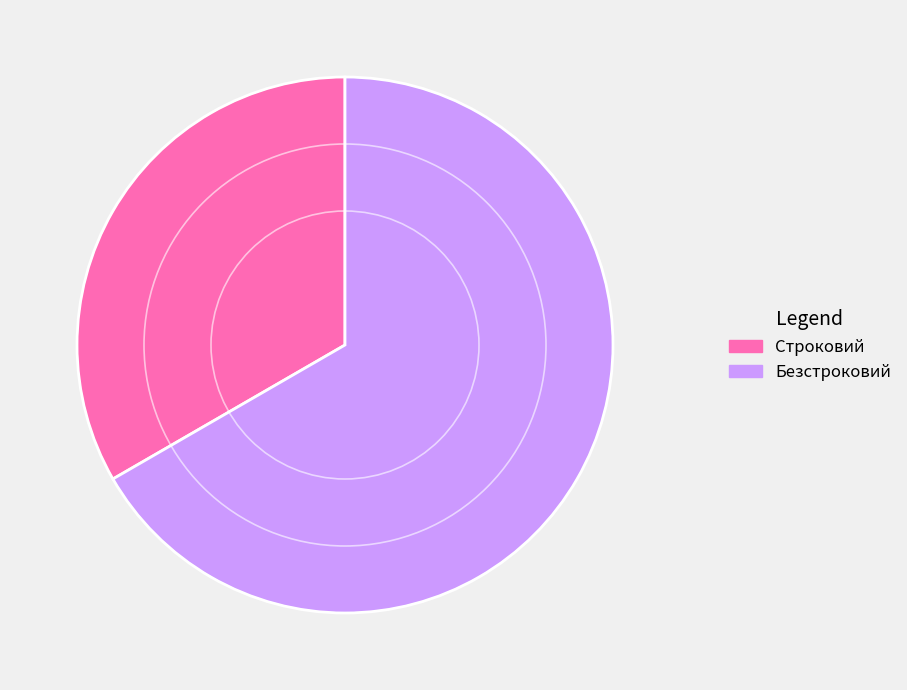

Which slice is the smallest?

Строковий